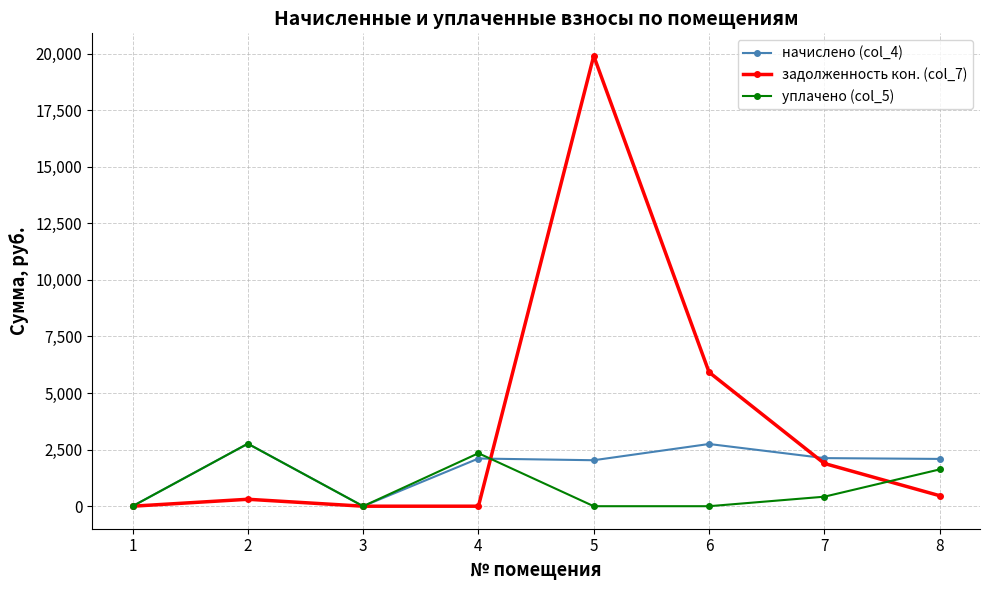

What is the total value across all series at 2?

5831.1